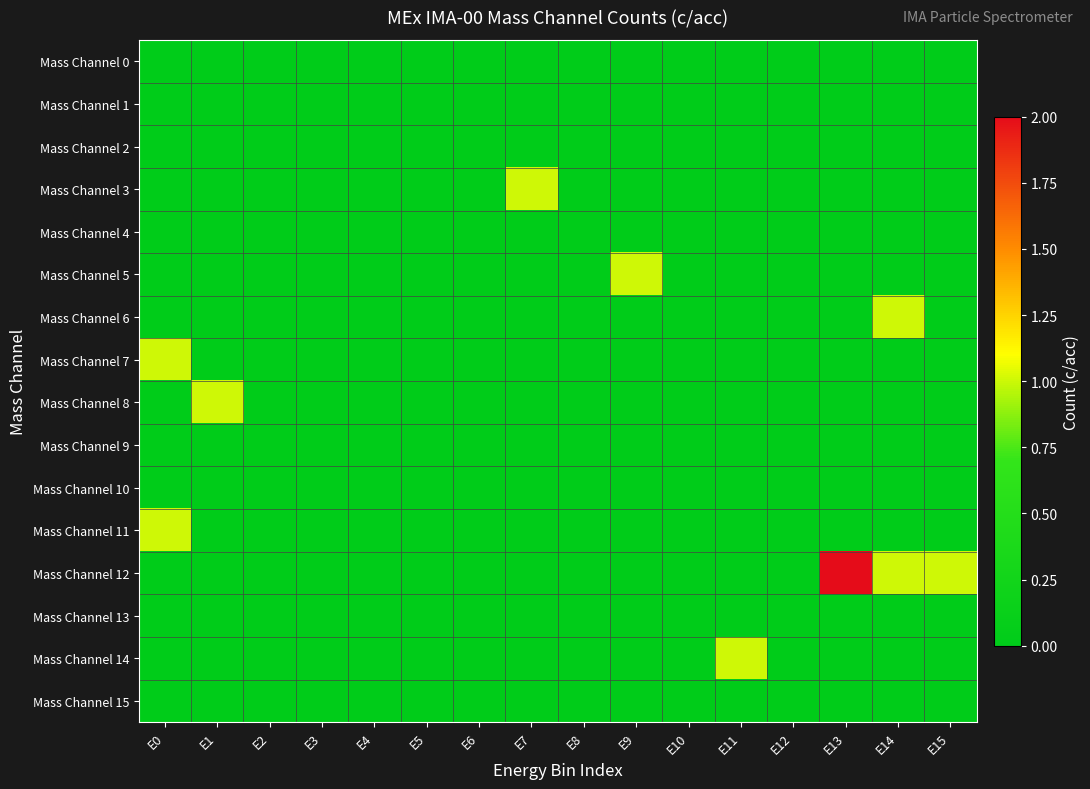

Reading left to right, extract all data points from this chart.

Mass Channel 0: E0=0	E1=0	E2=0	E3=0	E4=0	E5=0	E6=0	E7=0	E8=0	E9=0	E10=0	E11=0	E12=0	E13=0	E14=0	E15=0
Mass Channel 1: E0=0	E1=0	E2=0	E3=0	E4=0	E5=0	E6=0	E7=0	E8=0	E9=0	E10=0	E11=0	E12=0	E13=0	E14=0	E15=0
Mass Channel 2: E0=0	E1=0	E2=0	E3=0	E4=0	E5=0	E6=0	E7=0	E8=0	E9=0	E10=0	E11=0	E12=0	E13=0	E14=0	E15=0
Mass Channel 3: E0=0	E1=0	E2=0	E3=0	E4=0	E5=0	E6=0	E7=1	E8=0	E9=0	E10=0	E11=0	E12=0	E13=0	E14=0	E15=0
Mass Channel 4: E0=0	E1=0	E2=0	E3=0	E4=0	E5=0	E6=0	E7=0	E8=0	E9=0	E10=0	E11=0	E12=0	E13=0	E14=0	E15=0
Mass Channel 5: E0=0	E1=0	E2=0	E3=0	E4=0	E5=0	E6=0	E7=0	E8=0	E9=1	E10=0	E11=0	E12=0	E13=0	E14=0	E15=0
Mass Channel 6: E0=0	E1=0	E2=0	E3=0	E4=0	E5=0	E6=0	E7=0	E8=0	E9=0	E10=0	E11=0	E12=0	E13=0	E14=1	E15=0
Mass Channel 7: E0=1	E1=0	E2=0	E3=0	E4=0	E5=0	E6=0	E7=0	E8=0	E9=0	E10=0	E11=0	E12=0	E13=0	E14=0	E15=0
Mass Channel 8: E0=0	E1=1	E2=0	E3=0	E4=0	E5=0	E6=0	E7=0	E8=0	E9=0	E10=0	E11=0	E12=0	E13=0	E14=0	E15=0
Mass Channel 9: E0=0	E1=0	E2=0	E3=0	E4=0	E5=0	E6=0	E7=0	E8=0	E9=0	E10=0	E11=0	E12=0	E13=0	E14=0	E15=0
Mass Channel 10: E0=0	E1=0	E2=0	E3=0	E4=0	E5=0	E6=0	E7=0	E8=0	E9=0	E10=0	E11=0	E12=0	E13=0	E14=0	E15=0
Mass Channel 11: E0=1	E1=0	E2=0	E3=0	E4=0	E5=0	E6=0	E7=0	E8=0	E9=0	E10=0	E11=0	E12=0	E13=0	E14=0	E15=0
Mass Channel 12: E0=0	E1=0	E2=0	E3=0	E4=0	E5=0	E6=0	E7=0	E8=0	E9=0	E10=0	E11=0	E12=0	E13=2	E14=1	E15=1
Mass Channel 13: E0=0	E1=0	E2=0	E3=0	E4=0	E5=0	E6=0	E7=0	E8=0	E9=0	E10=0	E11=0	E12=0	E13=0	E14=0	E15=0
Mass Channel 14: E0=0	E1=0	E2=0	E3=0	E4=0	E5=0	E6=0	E7=0	E8=0	E9=0	E10=0	E11=1	E12=0	E13=0	E14=0	E15=0
Mass Channel 15: E0=0	E1=0	E2=0	E3=0	E4=0	E5=0	E6=0	E7=0	E8=0	E9=0	E10=0	E11=0	E12=0	E13=0	E14=0	E15=0